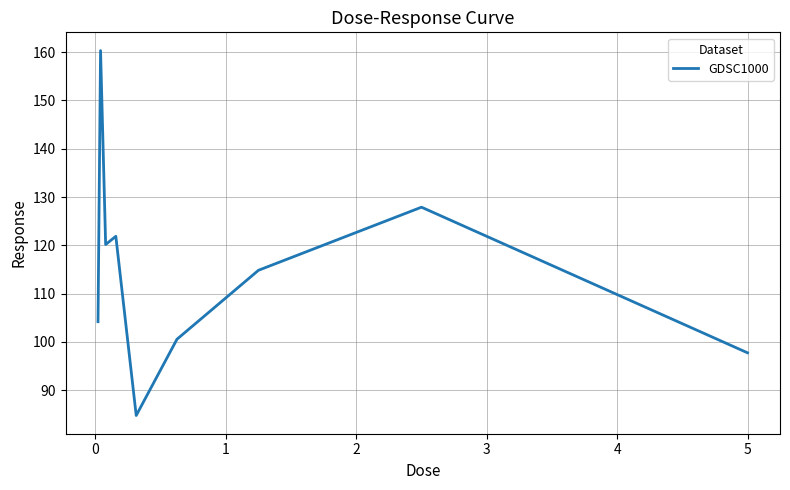

Is this an area chart (filled region under the line)?

No